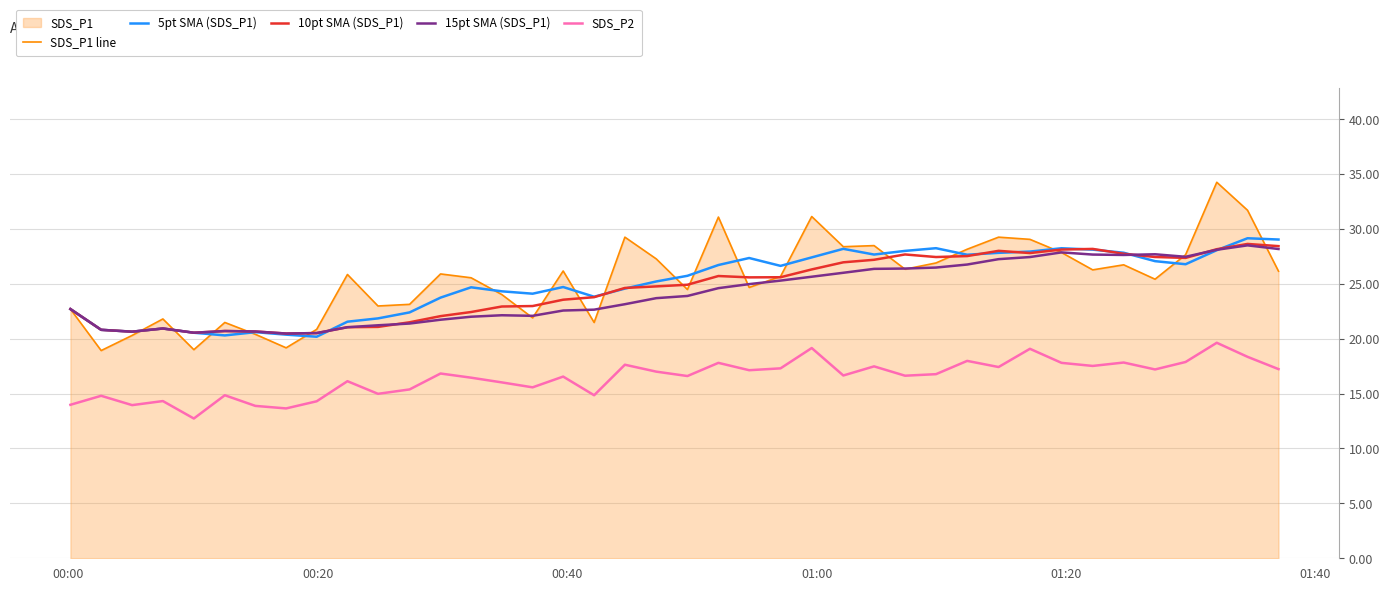

Reading left to right, extract all data points from this chart.

SDS_P1 line: 22.7	18.9	20.3	21.8	19.0	21.5	20.4	19.2	20.9	25.9	23.0	23.1	25.9	25.6	24.0	21.9	26.2	21.5	29.2	27.3	24.5	31.1	24.7	25.7	31.1	28.4	28.5	26.3	26.9	28.1	29.2	29.1	27.9	26.3	26.7	25.4	27.6	34.2	31.7	26.1
5pt SMA (SDS_P1): 22.7	20.8	20.6	20.9	20.5	20.3	20.6	20.4	20.2	21.6	21.9	22.4	23.7	24.7	24.3	24.1	24.7	23.8	24.6	25.2	25.7	26.7	27.4	26.6	27.4	28.2	27.7	28.0	28.2	27.6	27.8	27.9	28.2	28.1	27.8	27.1	26.8	28.1	29.1	29.0
10pt SMA (SDS_P1): 22.7	20.8	20.6	20.9	20.5	20.7	20.7	20.5	20.5	21.0	21.1	21.5	22.1	22.4	22.9	23.0	23.6	23.8	24.6	24.8	24.9	25.7	25.6	25.6	26.3	27.0	27.2	27.7	27.4	27.5	28.0	27.8	28.1	28.2	27.7	27.4	27.4	28.2	28.6	28.4
15pt SMA (SDS_P1): 22.7	20.8	20.6	20.9	20.5	20.7	20.7	20.5	20.5	21.0	21.2	21.4	21.7	22.0	22.1	22.1	22.6	22.6	23.1	23.7	23.9	24.6	25.0	25.3	25.6	26.0	26.4	26.4	26.5	26.8	27.2	27.4	27.9	27.7	27.6	27.7	27.5	28.1	28.5	28.2
SDS_P2: 14.0	14.8	13.9	14.3	12.7	14.8	13.9	13.7	14.3	16.1	15.0	15.4	16.8	16.4	16.0	15.6	16.6	14.8	17.6	17.0	16.6	17.8	17.1	17.3	19.1	16.6	17.5	16.6	16.8	18.0	17.4	19.1	17.8	17.5	17.8	17.2	17.9	19.6	18.4	17.2